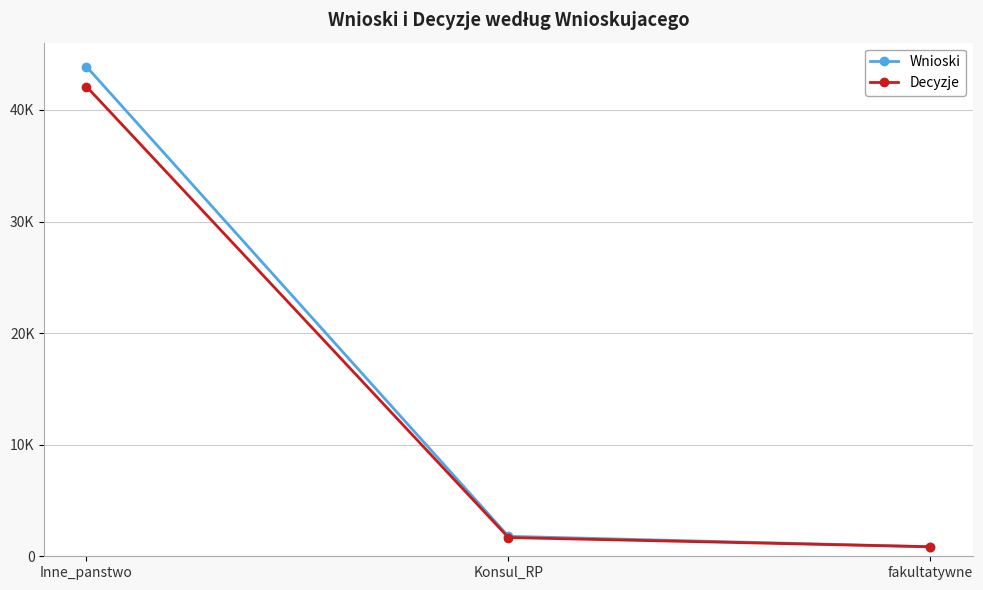

What are all the series names shown in the legend?

Wnioski, Decyzje